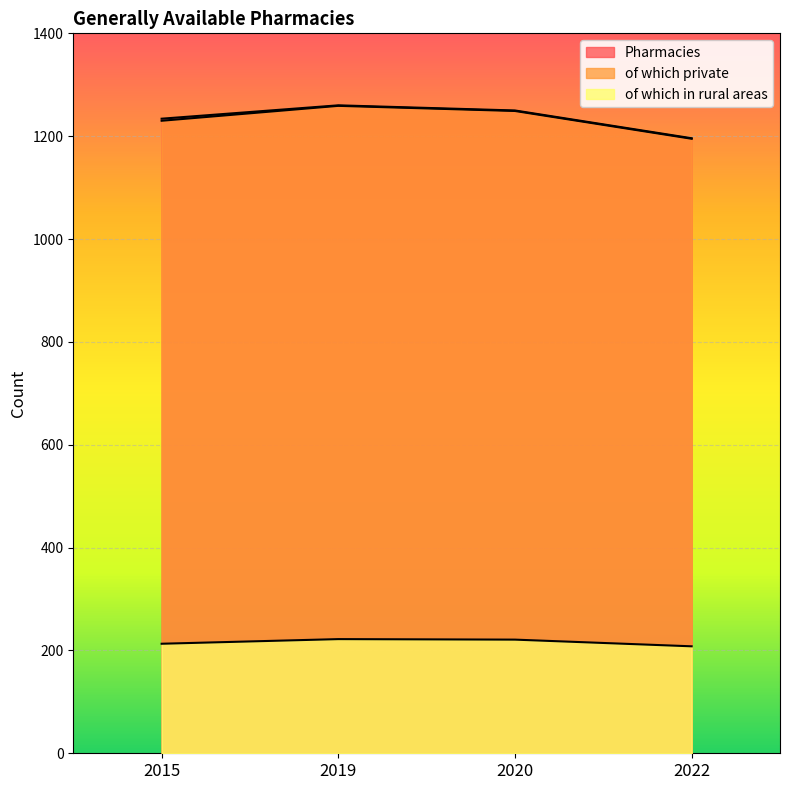

Which series has the widest spread of values?

Pharmacies